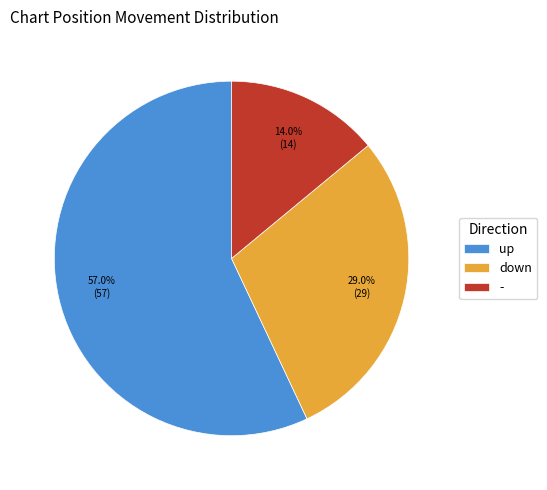

Approximately how many times larger is the value at - compared to down?

0.5